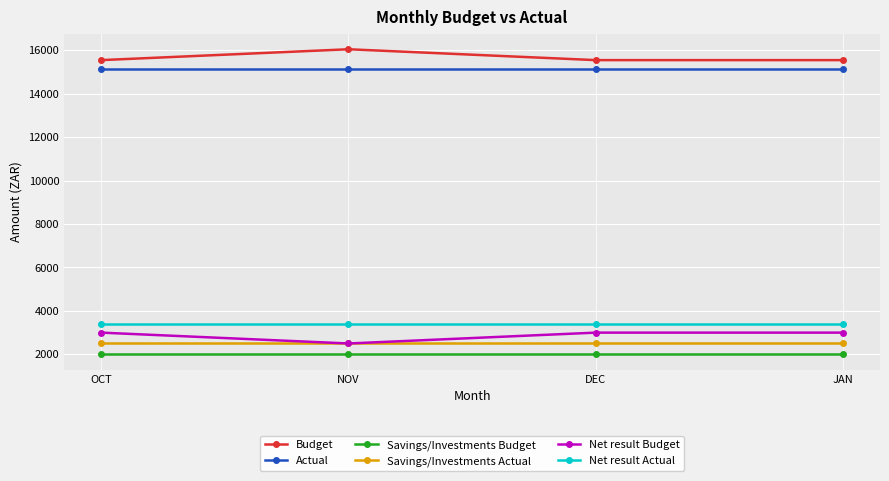

True or false: Net result Actual has more than 2 points higher than both neighbors.

False